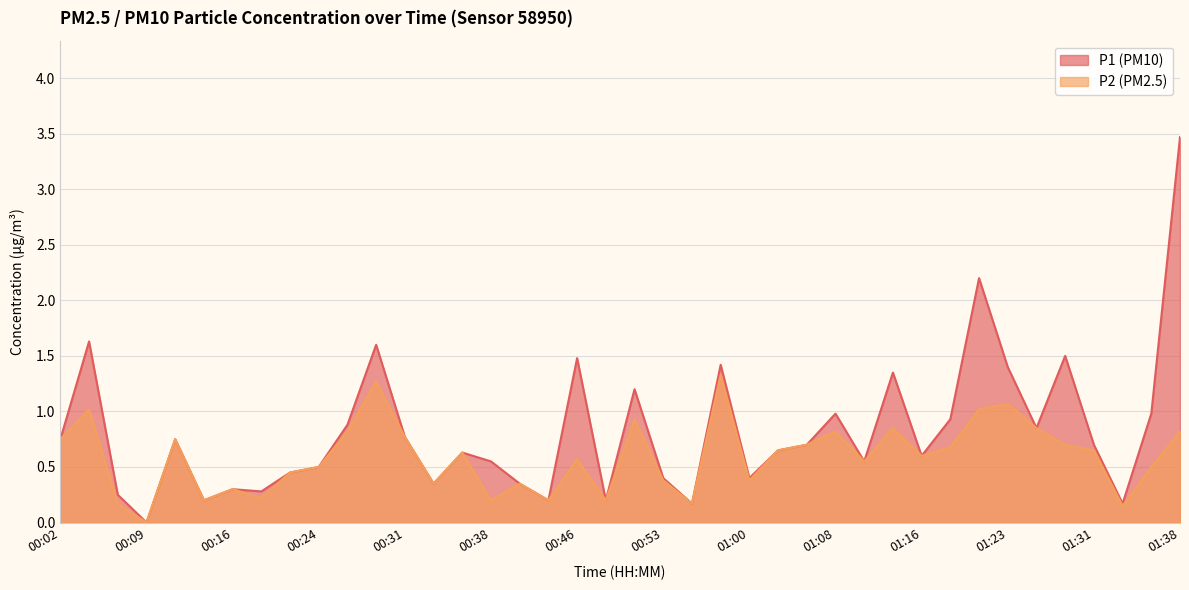

What is the sum of all P1 values?

32.7